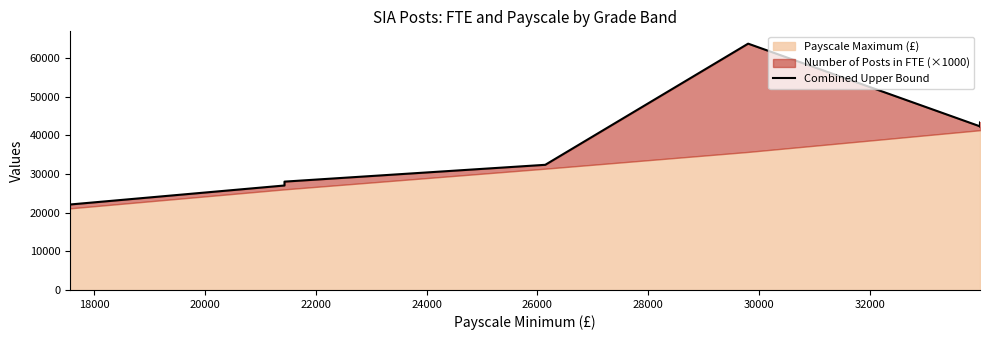

True or false: the data shows 40084 at 30000.

False